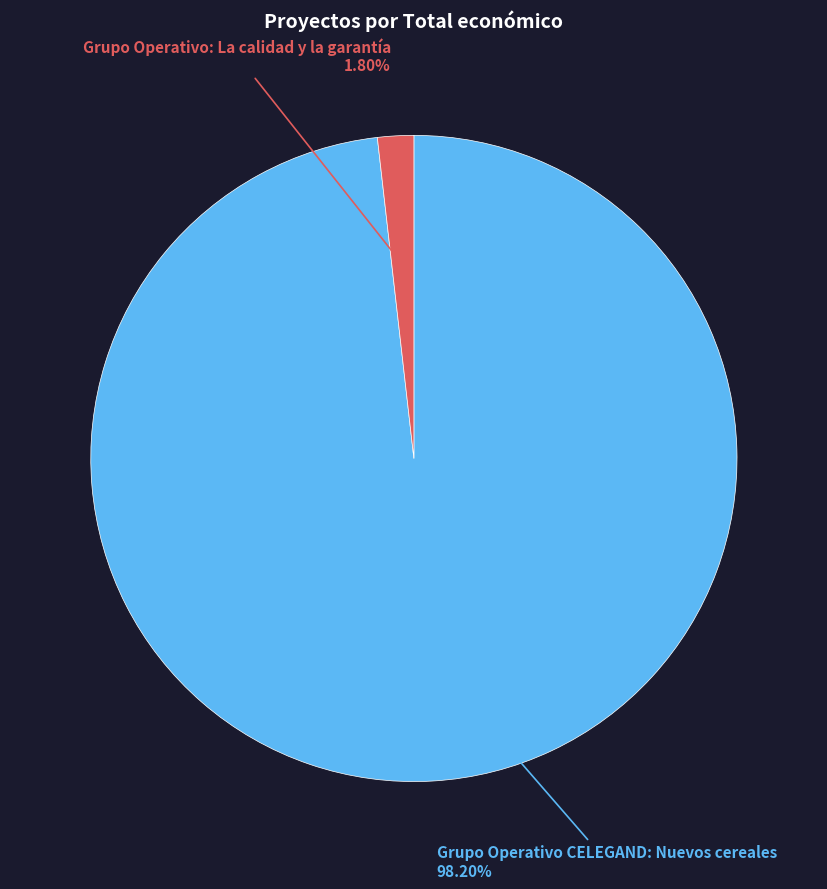

Is there a majority slice in this chart?

Yes